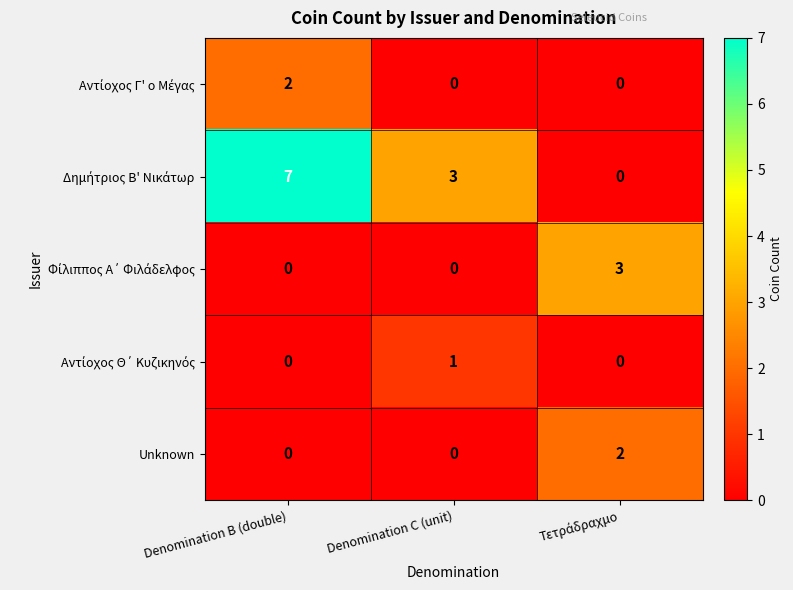

Which category has the highest value across all series?

Denomination B (double)